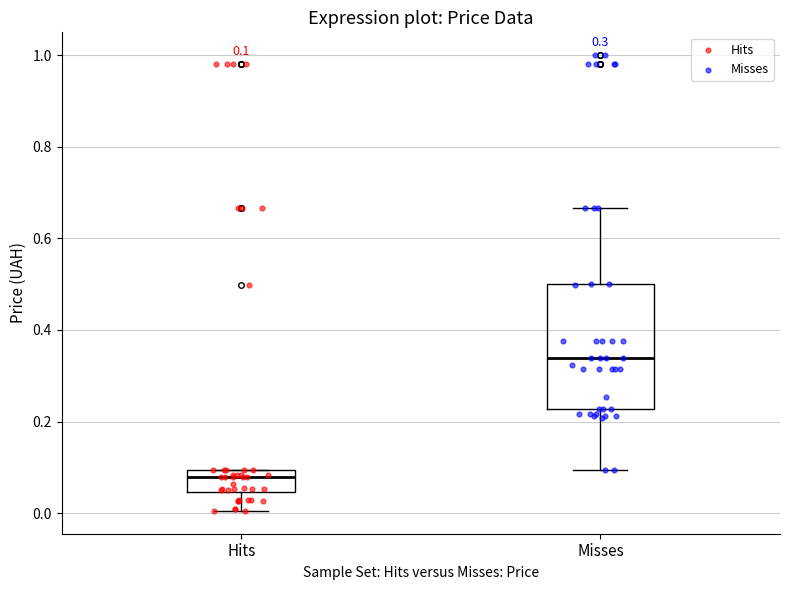

Comparing the boxes themselves (not the whiskers), which one is the tallest?

Misses